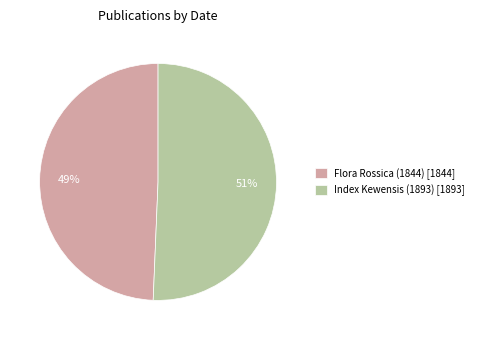

Is Index Kewensis (1893) the majority of the pie?

Yes